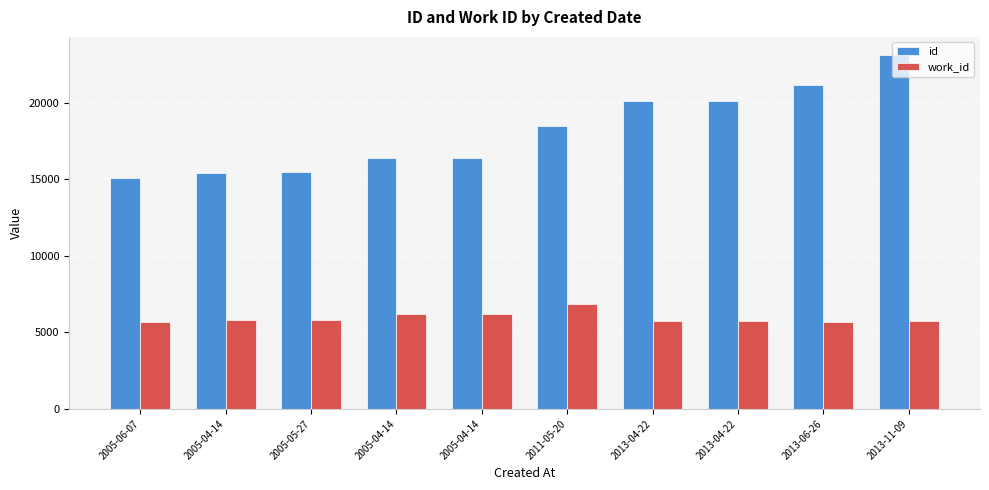

How many bars are there in each group?

2